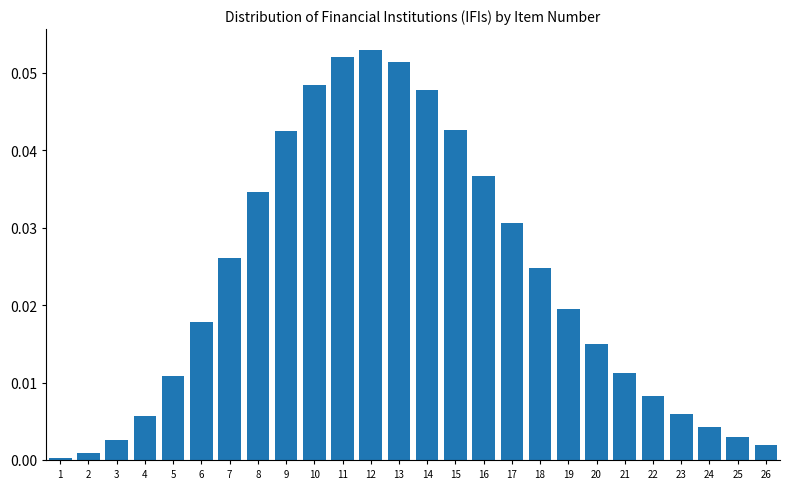

What is the sum of all values?

0.6